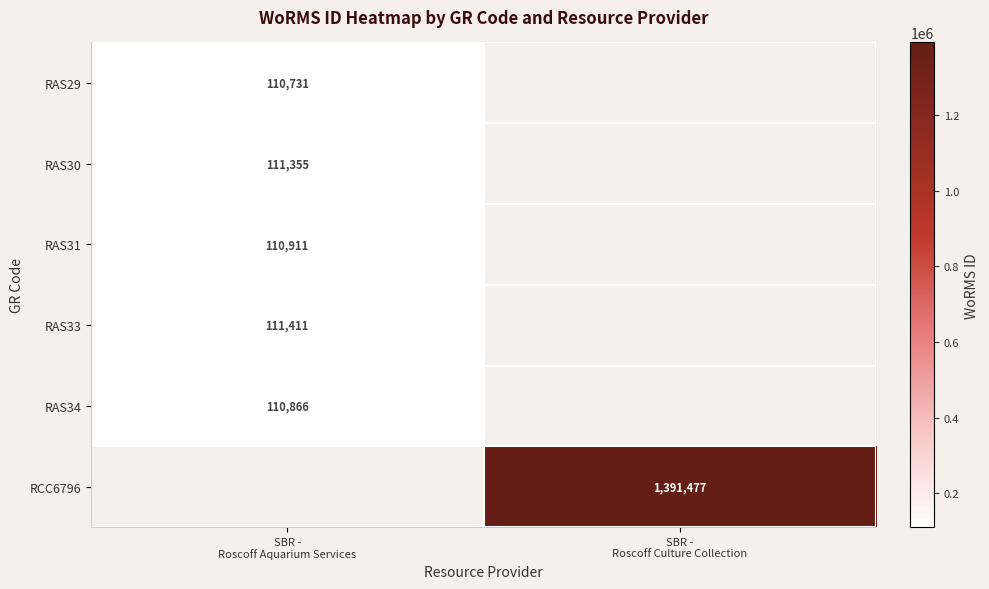

Rank the series at SBR - Roscoff Aquarium Services from highest to lowest value.

RAS33, RAS30, RAS34, RAS29, RCC6796, RAS31